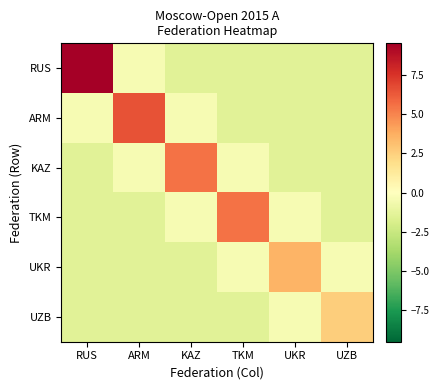

Reading left to right, extract all data points from this chart.

RUS: RUS=9.6	ARM=-0.4	KAZ=-1.4	TKM=-1.4	UKR=-1.4	UZB=-1.4
ARM: RUS=-0.4	ARM=6.6	KAZ=-0.4	TKM=-1.4	UKR=-1.4	UZB=-1.4
KAZ: RUS=-1.4	ARM=-0.4	KAZ=5.6	TKM=-0.4	UKR=-1.4	UZB=-1.4
TKM: RUS=-1.4	ARM=-1.4	KAZ=-0.4	TKM=5.6	UKR=-0.4	UZB=-1.4
UKR: RUS=-1.4	ARM=-1.4	KAZ=-1.4	TKM=-0.4	UKR=3.6	UZB=-0.4
UZB: RUS=-1.4	ARM=-1.4	KAZ=-1.4	TKM=-1.4	UKR=-0.4	UZB=2.6